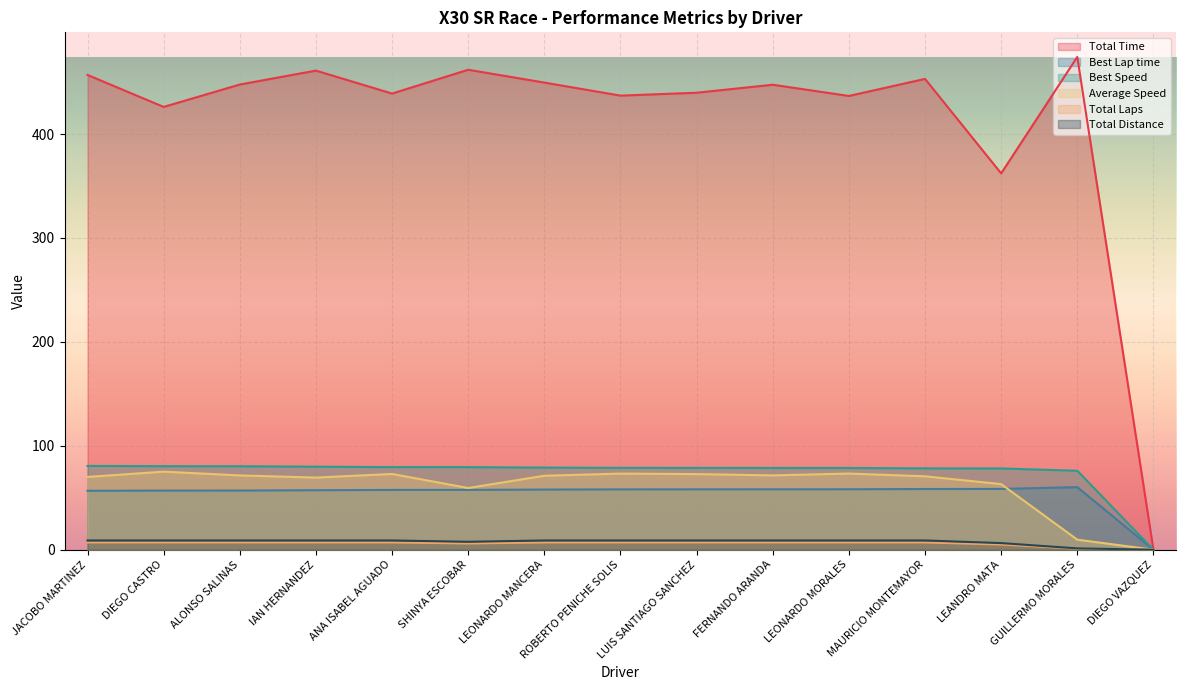

What is the average value of the Total Laps series?

5.9